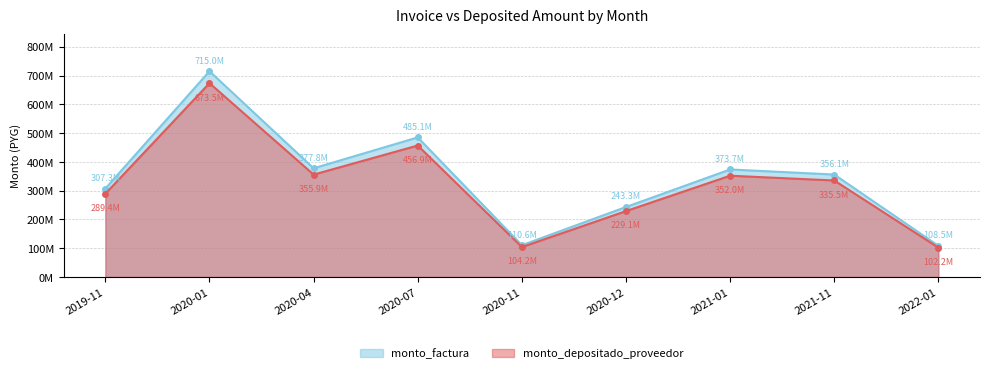

What is the label of the 5th point from the right?

2020-11